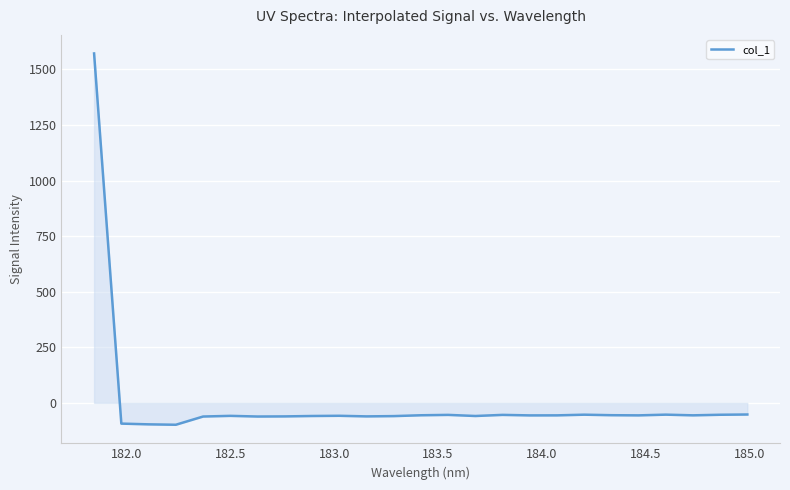

How many lines are shown in the chart?

1